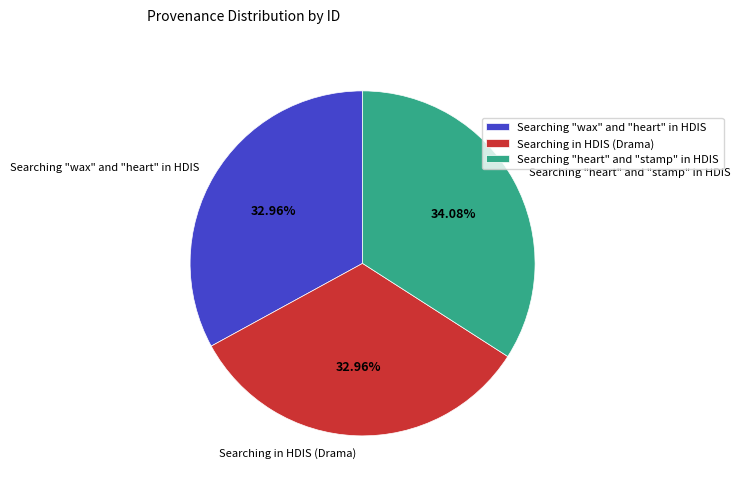

To the nearest percent, what is the difference between the largest and smallest slice percentages?

1%